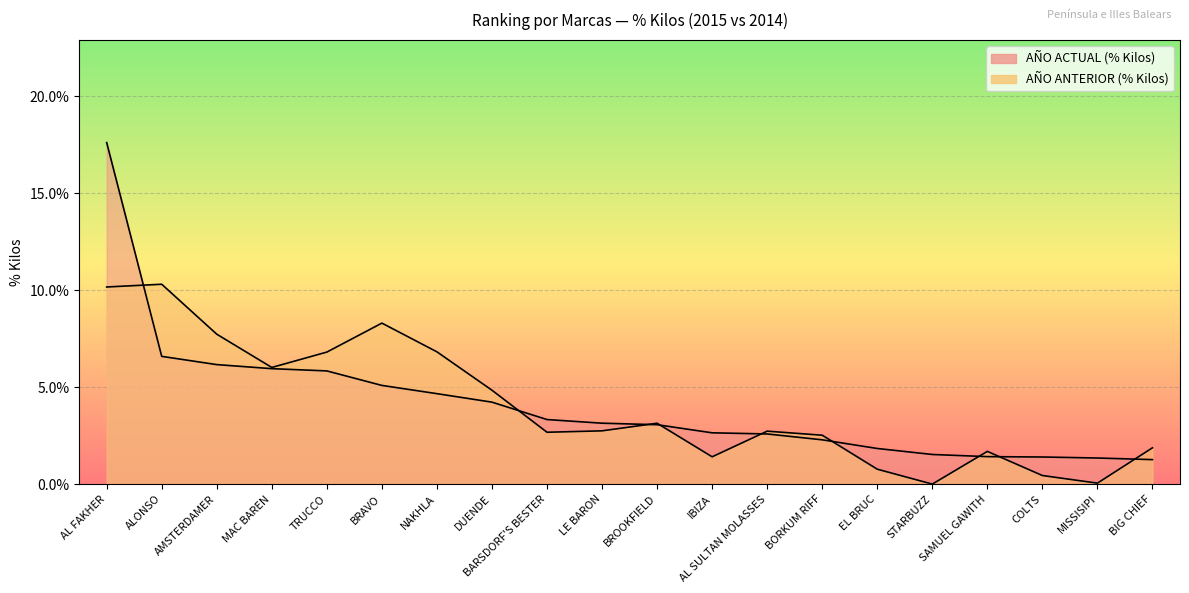

Rank the series by their average value, from highest to lowest.

AÑO ACTUAL (% Kilos), AÑO ANTERIOR (% Kilos)